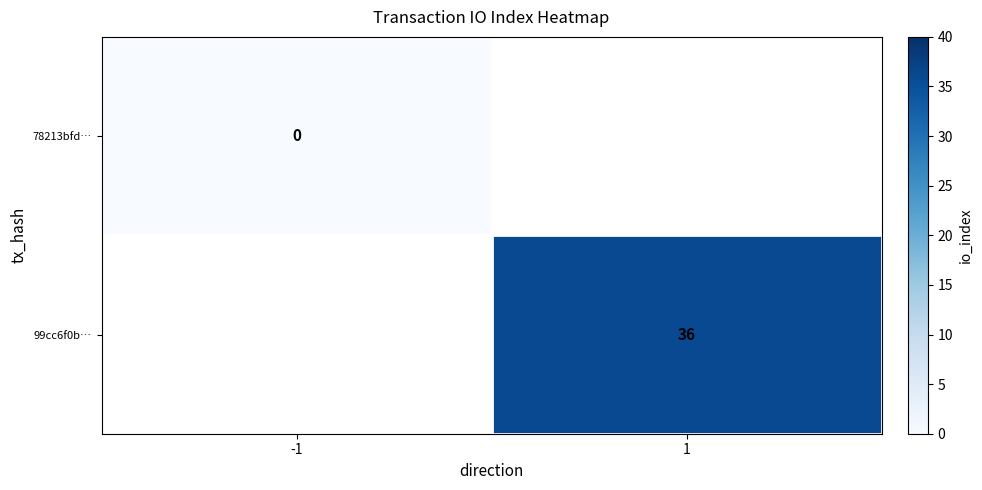

Is it true that 99cc6f0b… equals 61 at 1?

False